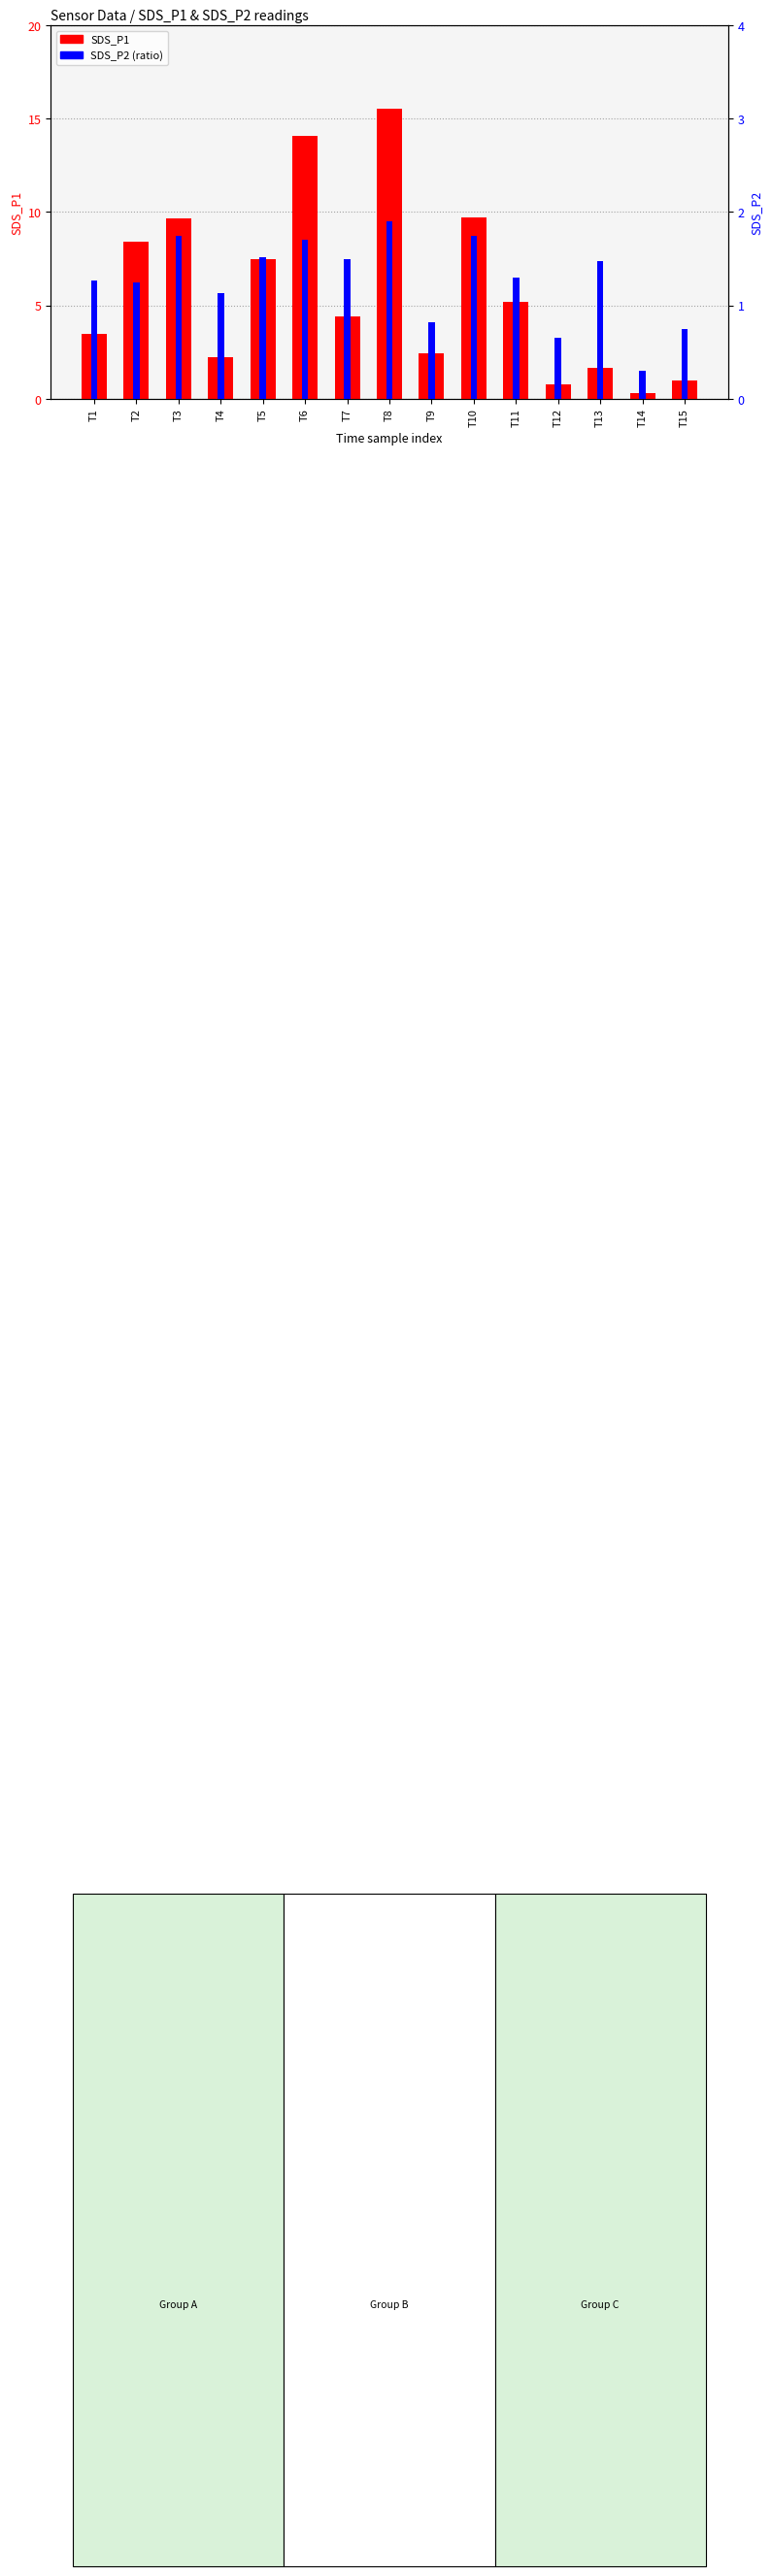

At how many categories does at least one series exceed 6?

6